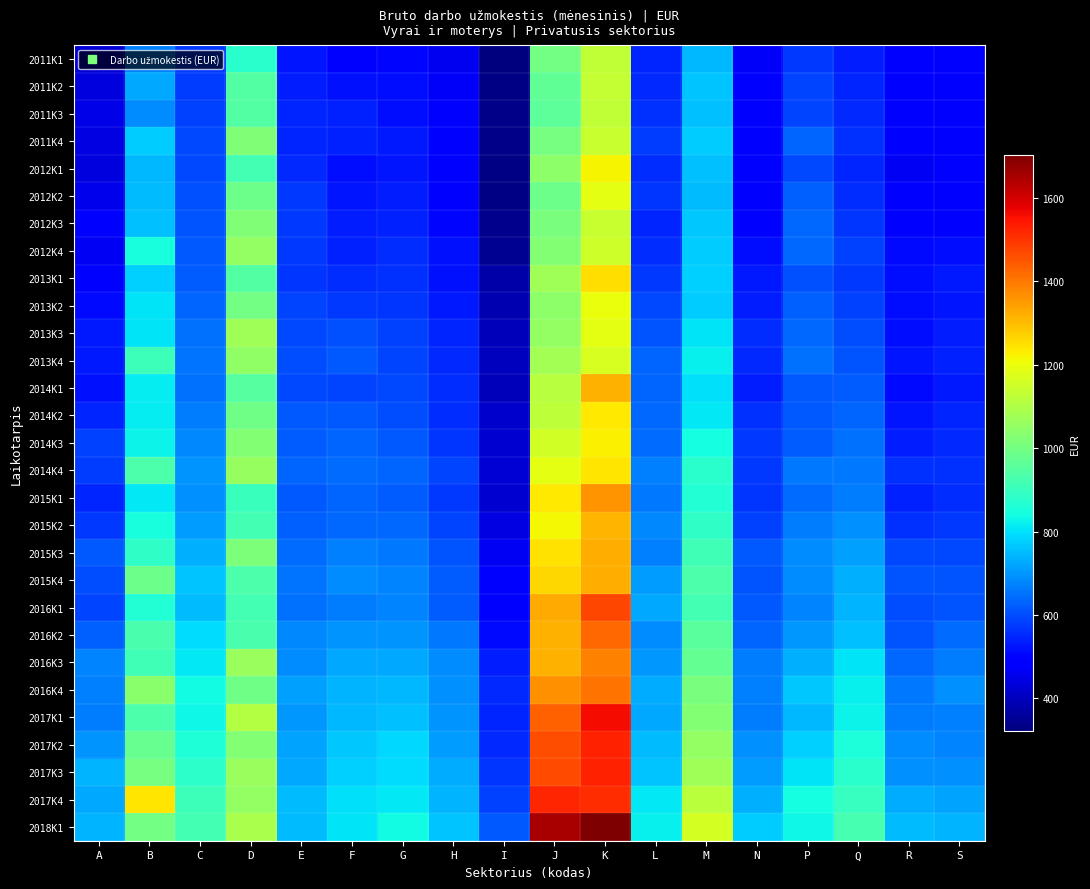

At which category is the sum across all series the highest?

K